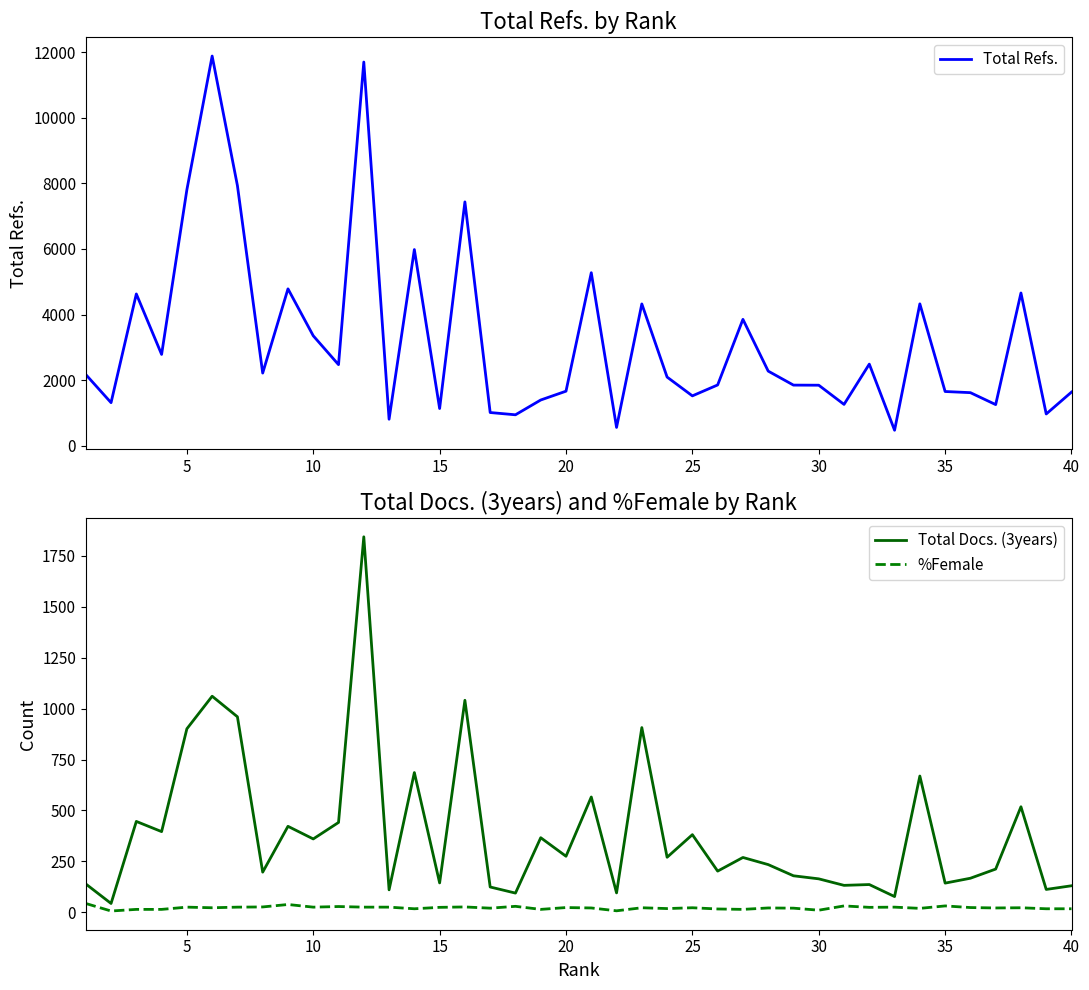

What is the highest value of the Total Refs. series?

11883